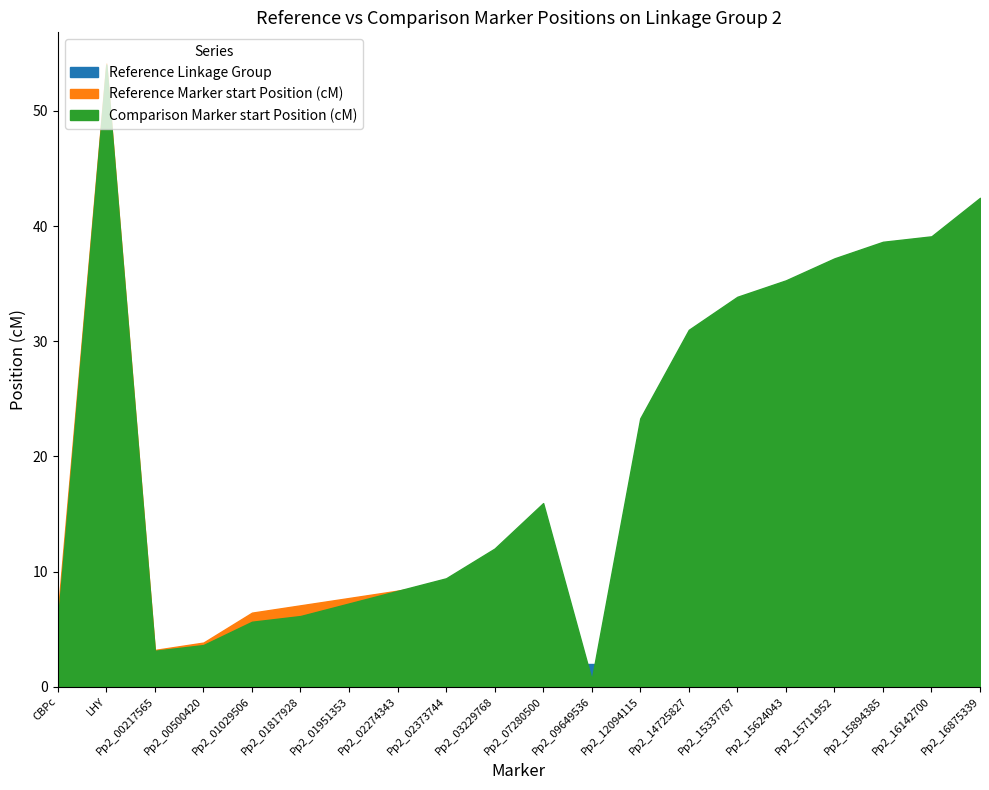

What is the difference between the highest and lowest values at Pp2_16142700?

37.1